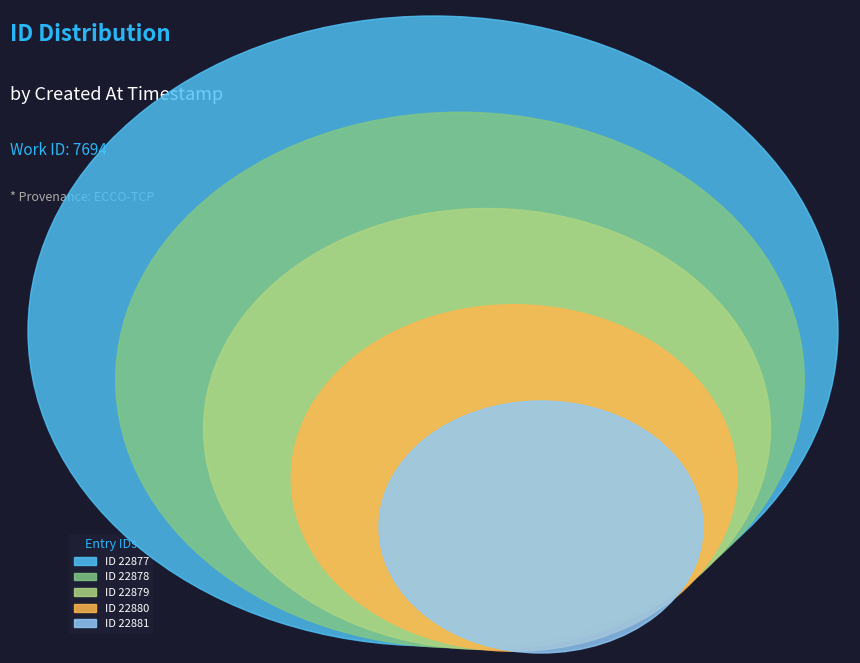

Does 2013-09-28 19:52:43 account for over 50% of the chart?

No